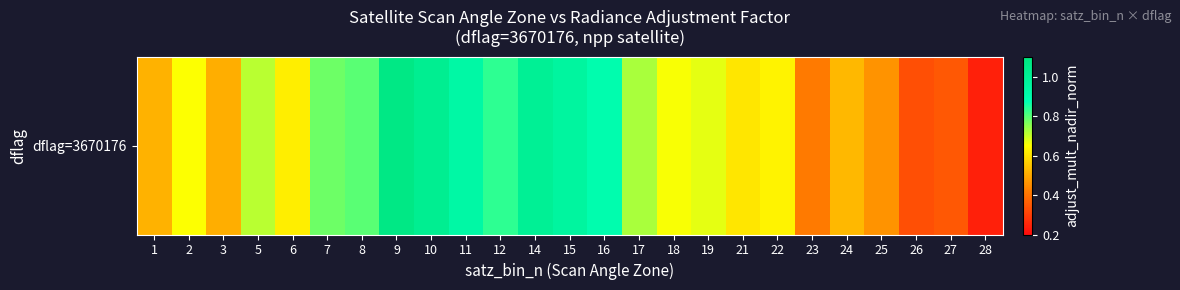

Which has a higher value, 17 or 1?

17